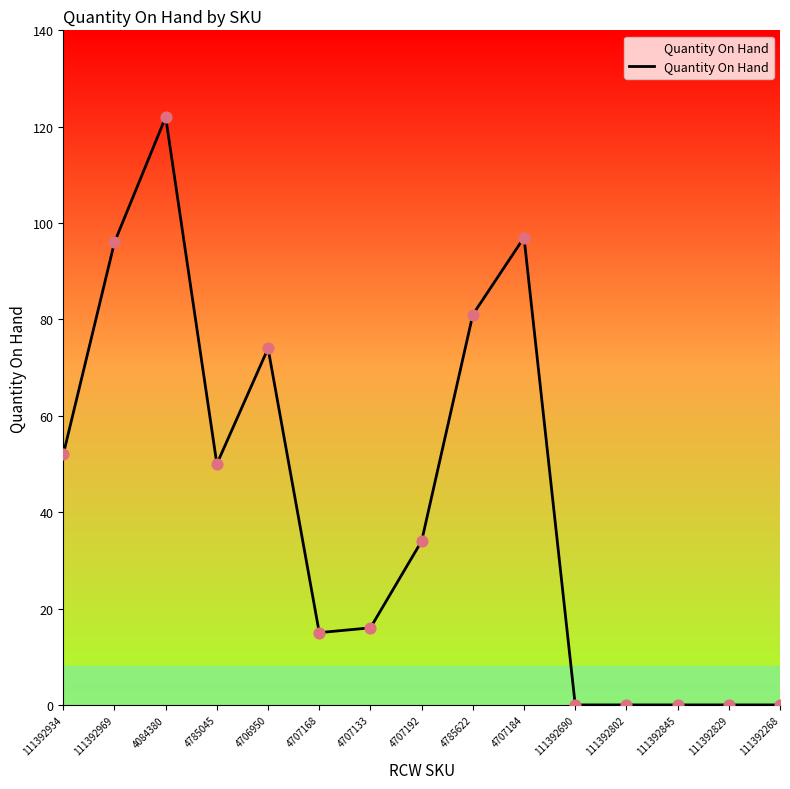

Which has a higher value, 111392829 or 4707192?

4707192